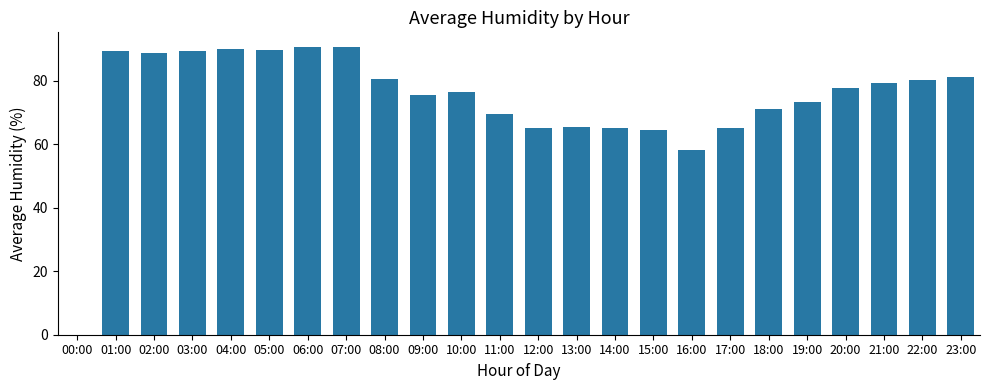

What is the greatest value displayed?

90.8